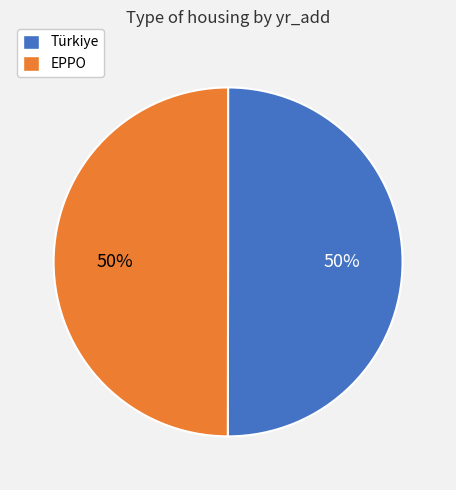

What percentage is the EPPO slice, to the nearest percent?

50%